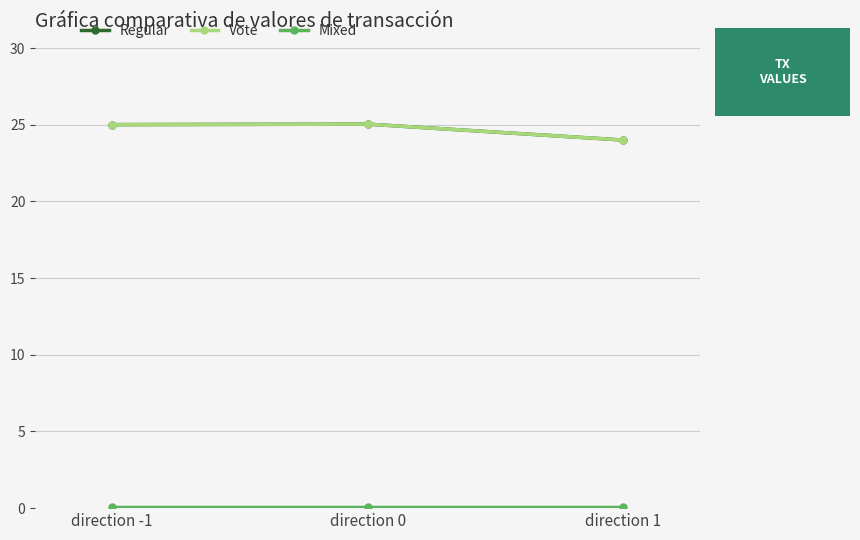

What is the value of the Mixed point at the 2nd from the left?

0.1